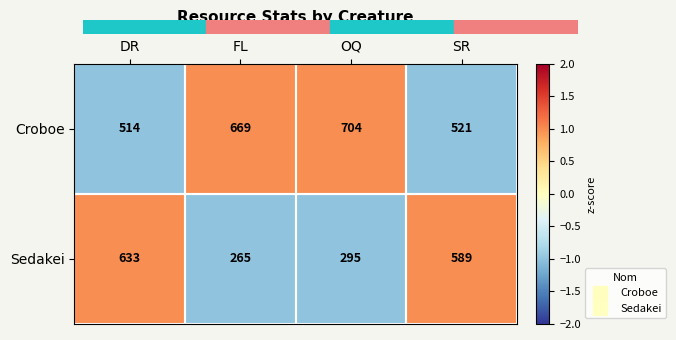

List the labels in order of Croboe value, smallest first.

DR, SR, FL, OQ